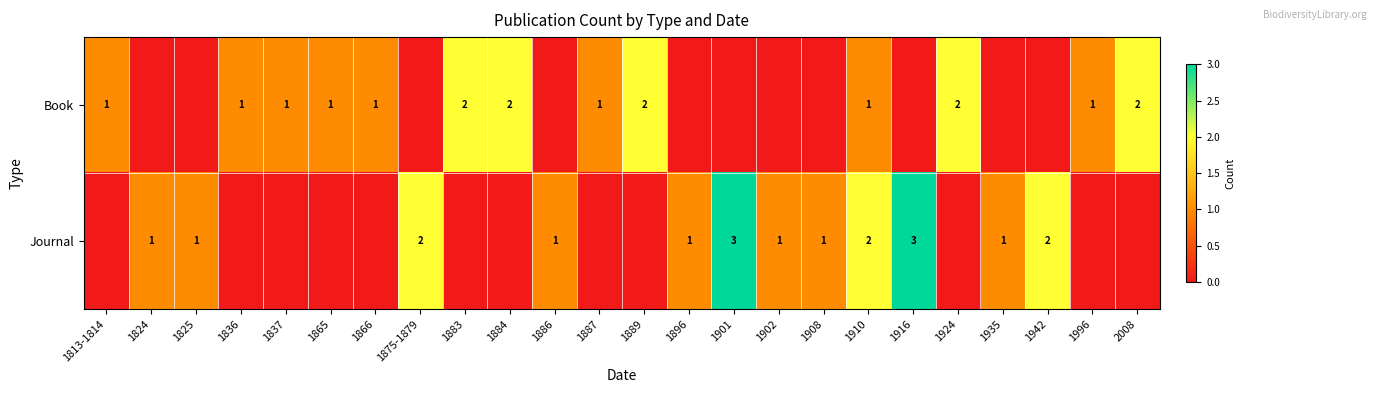

At which category is the sum across all series the highest?

1901